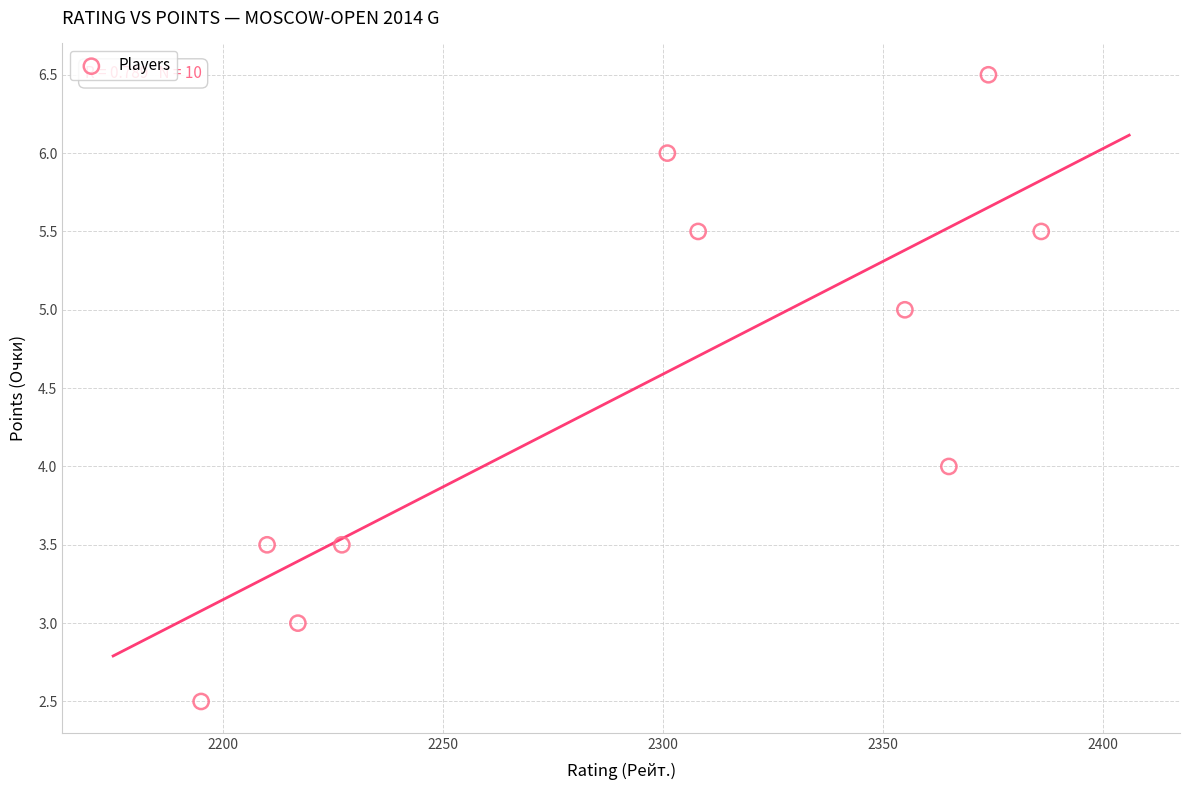

What is the range of Y values (max minus min)?

4.0